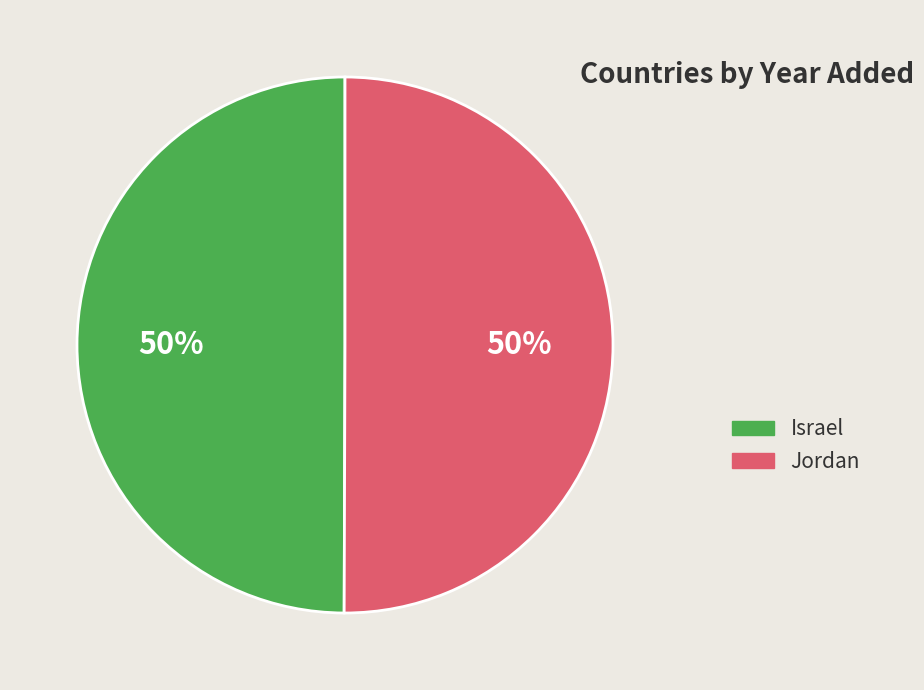

How many segments does this pie chart have?

2